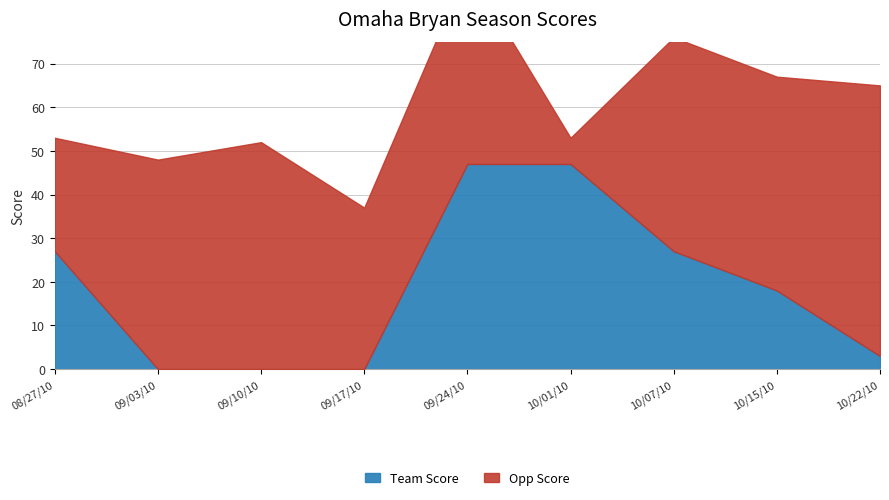

How many intersections are there between Team Score and Opp Score?

3